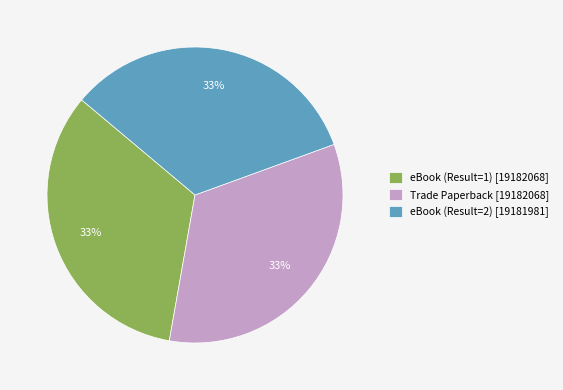

True or false: Trade Paperback accounts for 40% of the total.

False